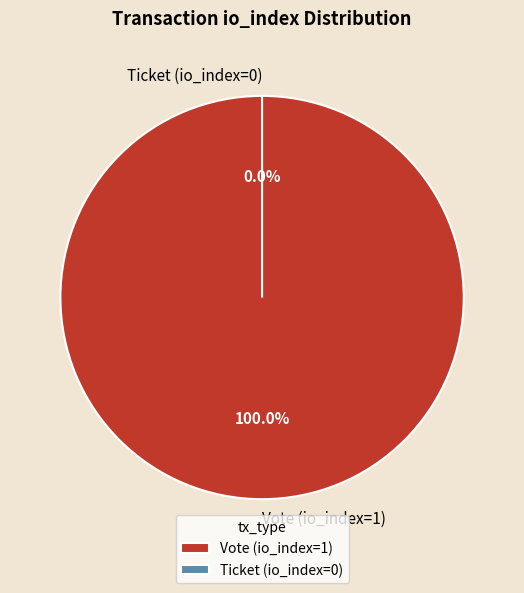

How many segments does this pie chart have?

2